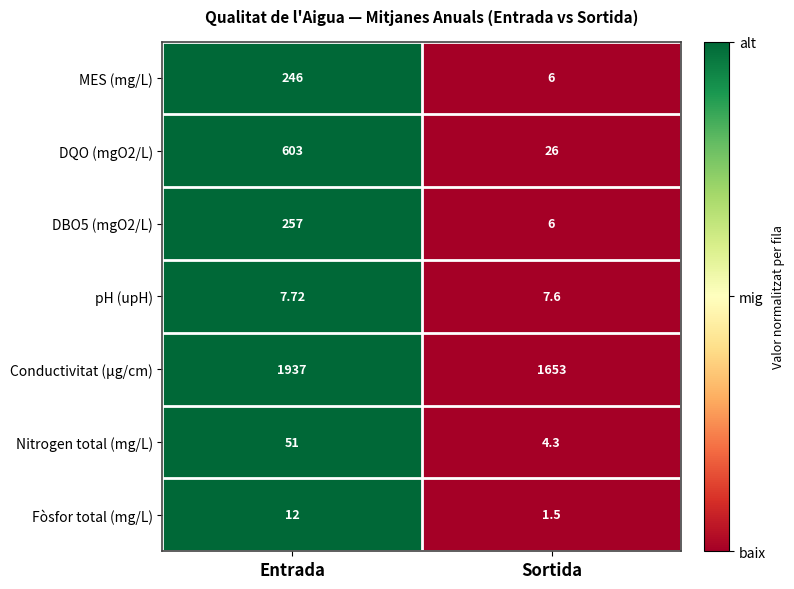

How many data points does each series have?

2